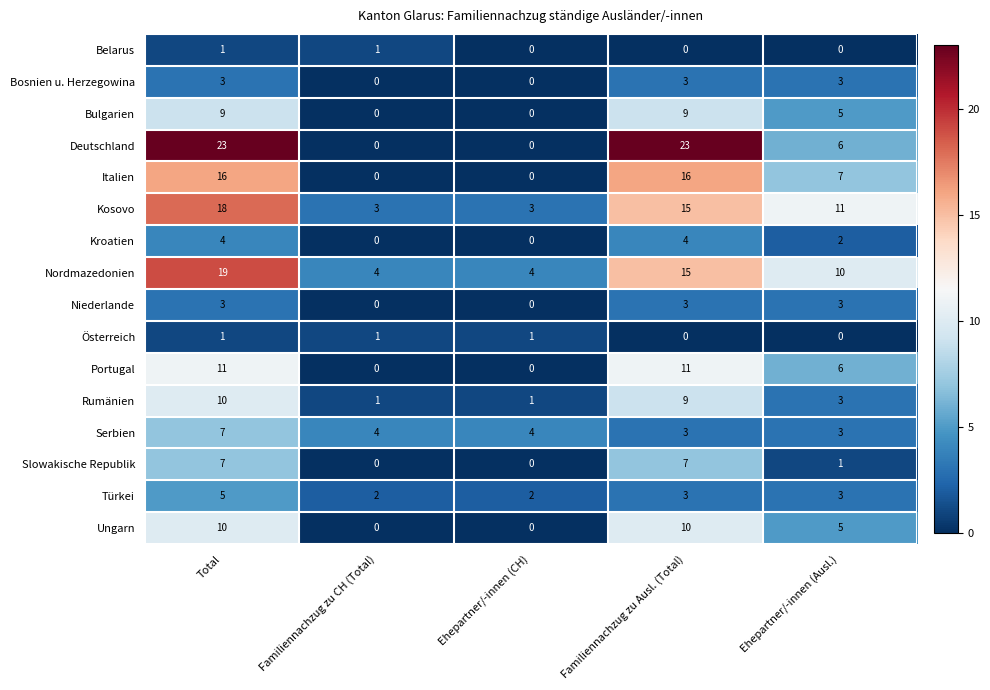

Is the value of Serbien at Familiennachzug zu CH (Total) greater than the value of Österreich at Total?

Yes